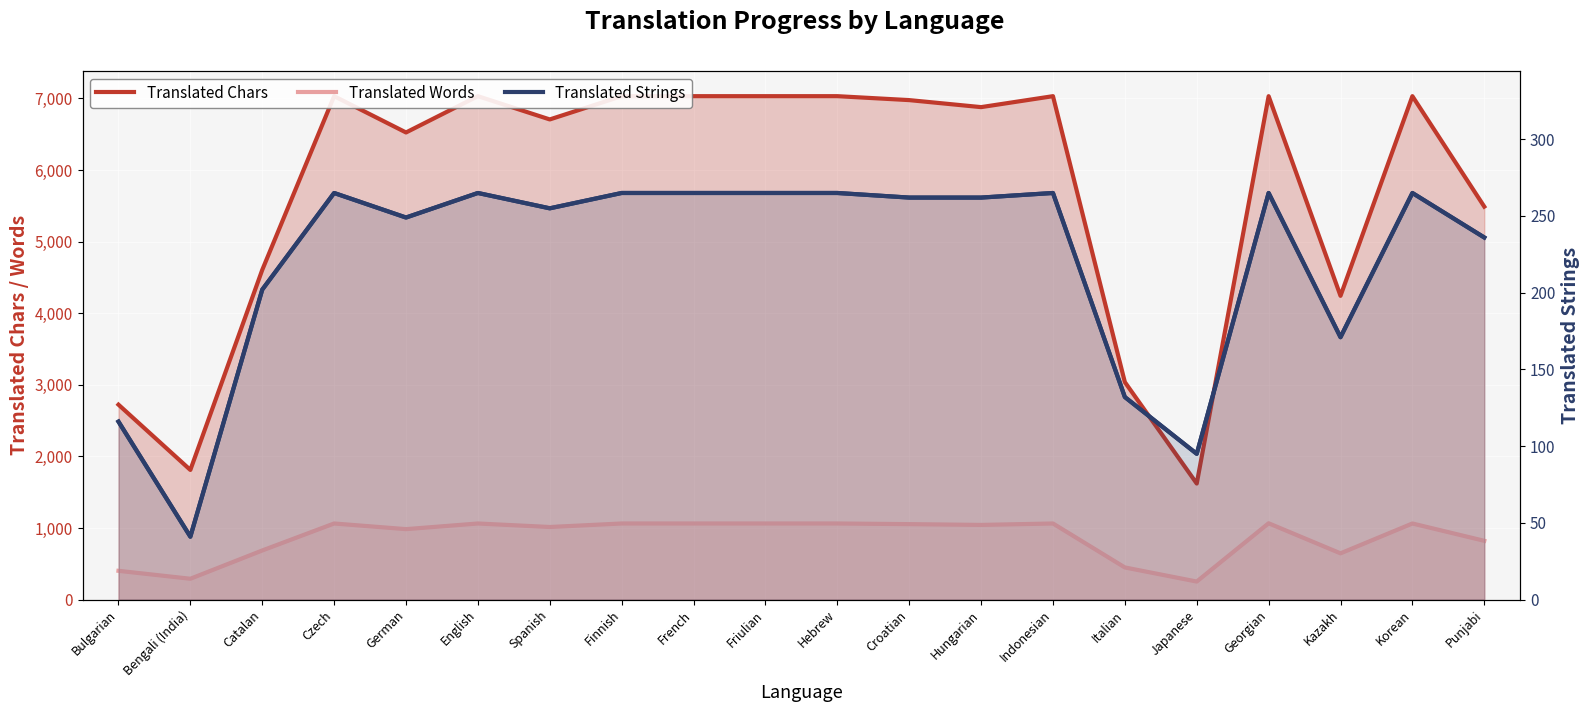

Where does the Translated Strings series first go above 262?

Czech